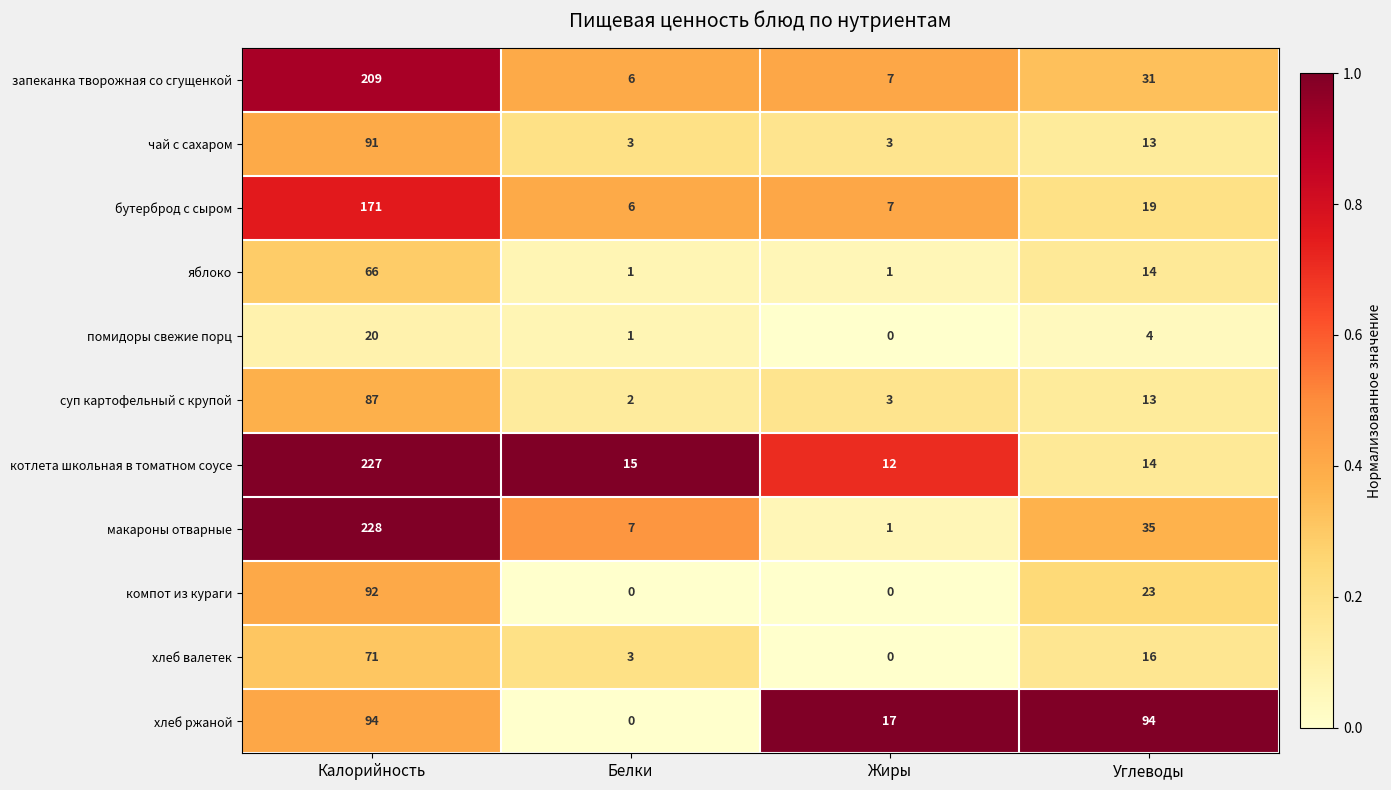

What is the maximum value for запеканка творожная со сгущенкой?

209